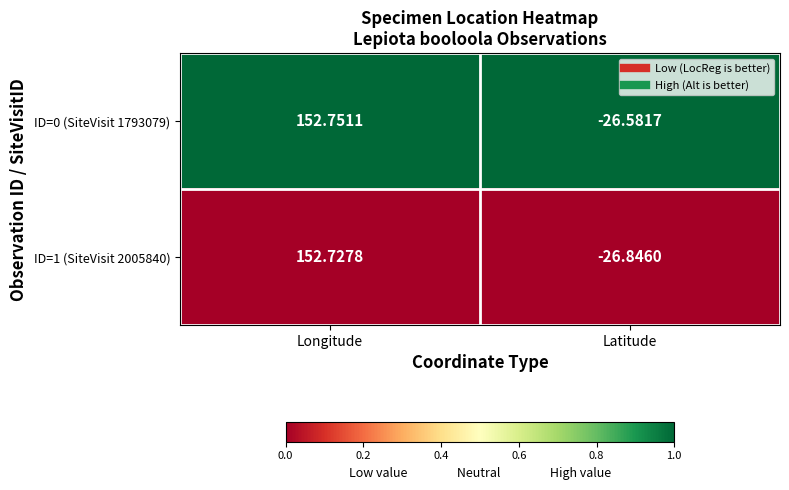

Which category has the highest value across all series?

Longitude